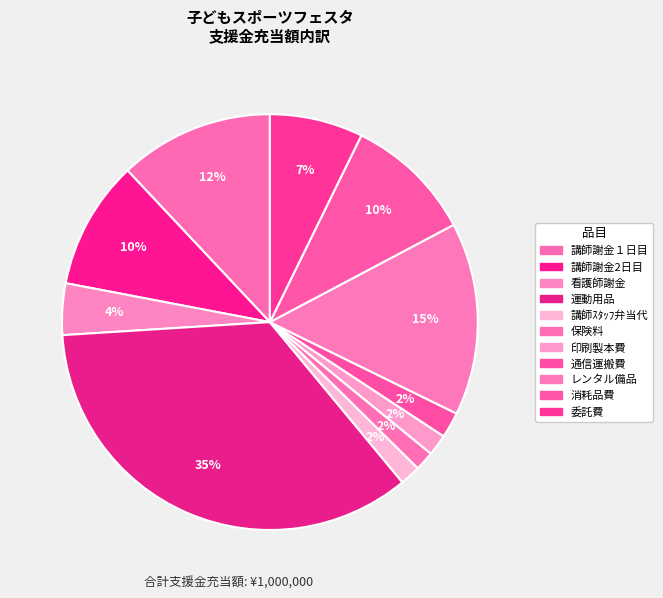

To the nearest percent, what is the combined percentage of 講師ｽﾀｯﾌ弁当代 and 講師謝金2日目?

12%